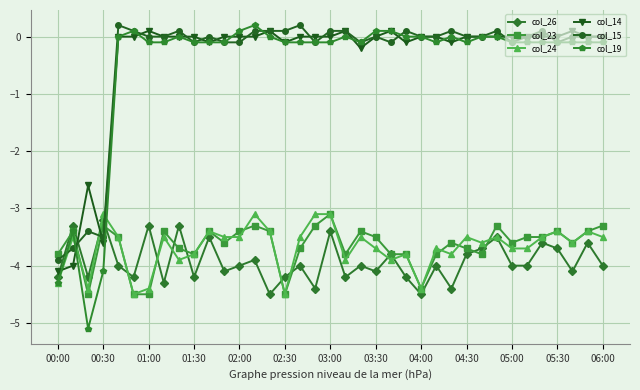

What is the average value of the col_24 series?

-3.7